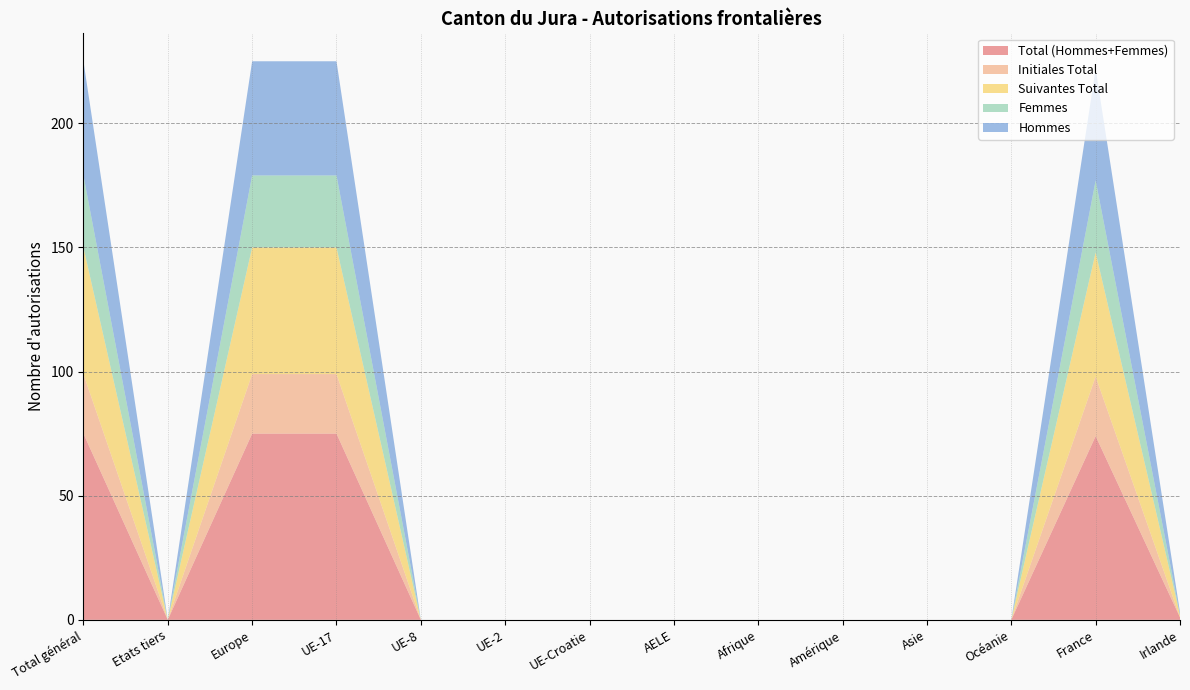

Reading right to left, extract all data points from this chart.

Total (Hommes+Femmes): Irlande=1	France=74	Océanie=0	Asie=0	Amérique=0	Afrique=0	AELE=0	UE-Croatie=0	UE-2=0	UE-8=0	UE-17=75	Europe=75	Etats tiers=0	Total général=75
Initiales Total: Irlande=0	France=24	Océanie=0	Asie=0	Amérique=0	Afrique=0	AELE=0	UE-Croatie=0	UE-2=0	UE-8=0	UE-17=24	Europe=24	Etats tiers=0	Total général=24
Suivantes Total: Irlande=1	France=50	Océanie=0	Asie=0	Amérique=0	Afrique=0	AELE=0	UE-Croatie=0	UE-2=0	UE-8=0	UE-17=51	Europe=51	Etats tiers=0	Total général=51
Femmes: Irlande=0	France=29	Océanie=0	Asie=0	Amérique=0	Afrique=0	AELE=0	UE-Croatie=0	UE-2=0	UE-8=0	UE-17=29	Europe=29	Etats tiers=0	Total général=29
Hommes: Irlande=1	France=45	Océanie=0	Asie=0	Amérique=0	Afrique=0	AELE=0	UE-Croatie=0	UE-2=0	UE-8=0	UE-17=46	Europe=46	Etats tiers=0	Total général=46